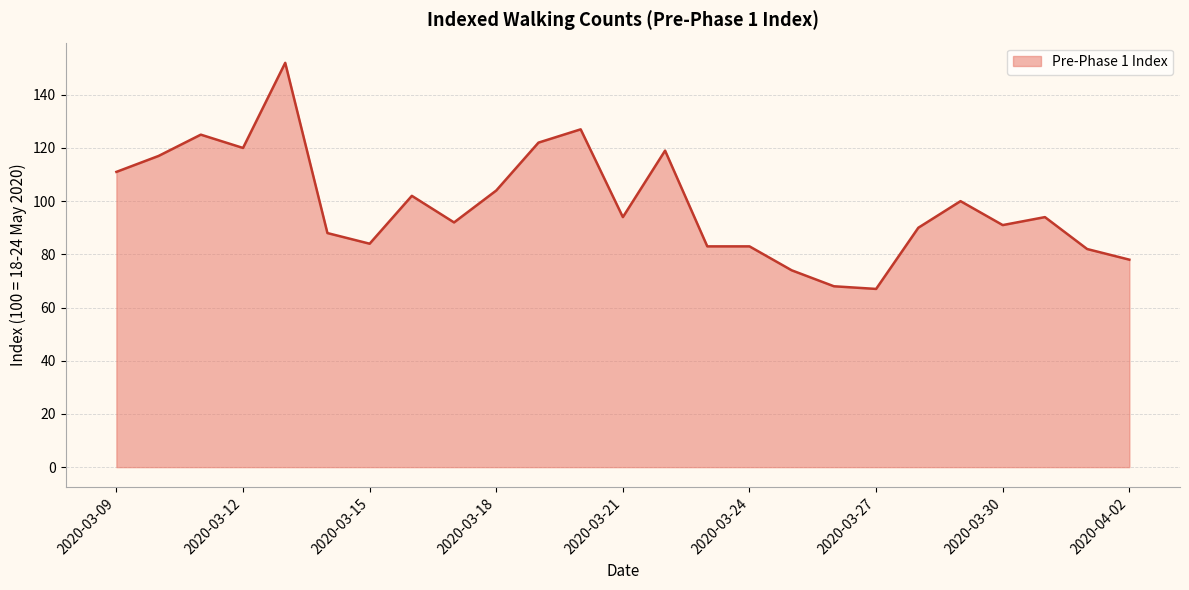

What is the minimum value shown in the chart?

67